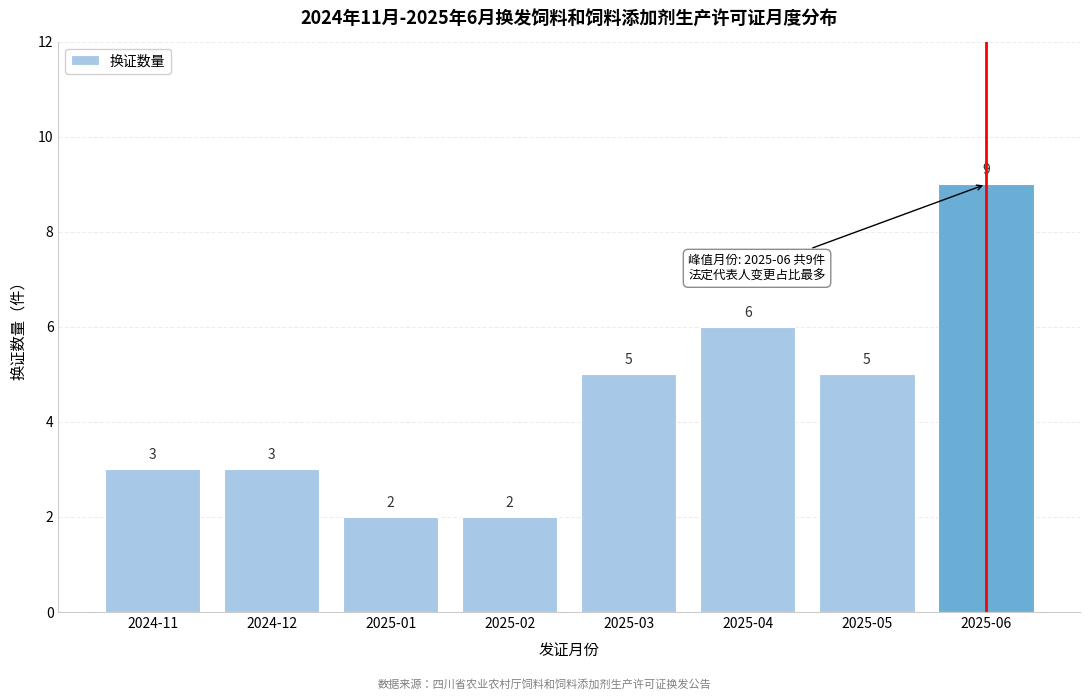

Reading right to left, extract all data points from this chart.

2025-06=9	2025-05=5	2025-04=6	2025-03=5	2025-02=2	2025-01=2	2024-12=3	2024-11=3